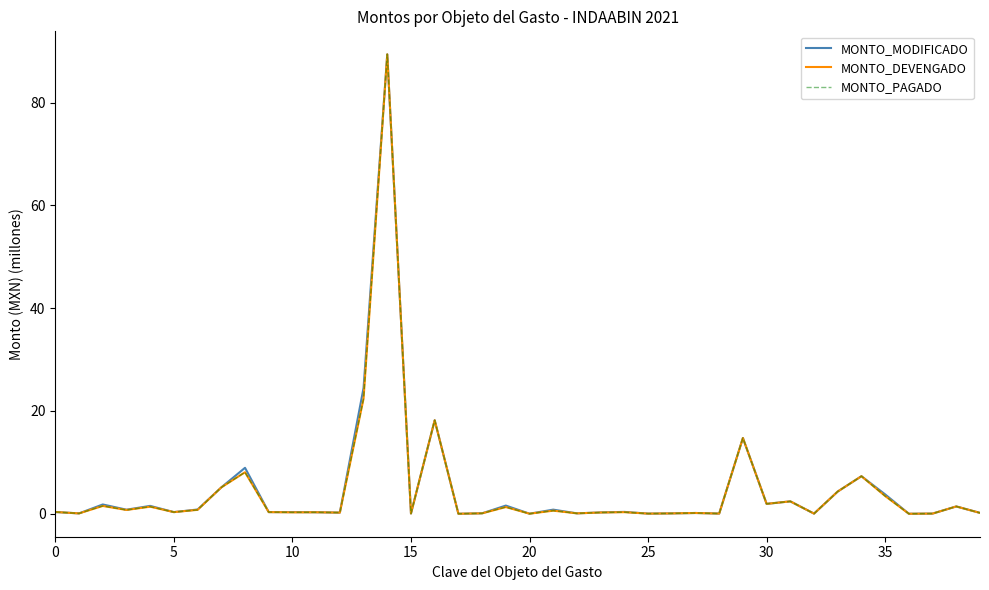

What is the highest value of the MONTO_PAGADO series?

89.4